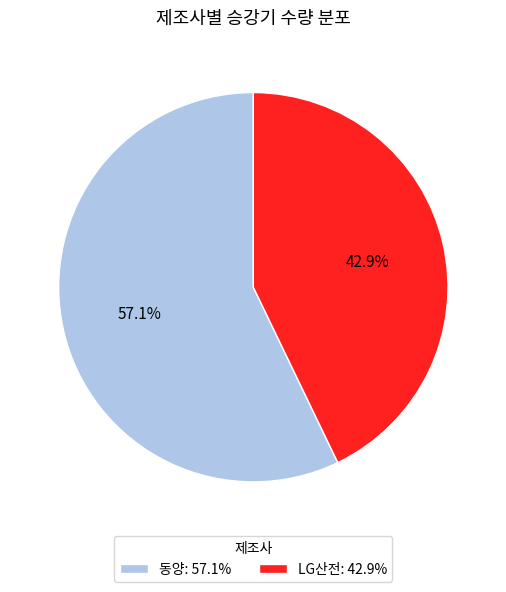

To the nearest percent, what is the difference between the largest and smallest slice percentages?

14%